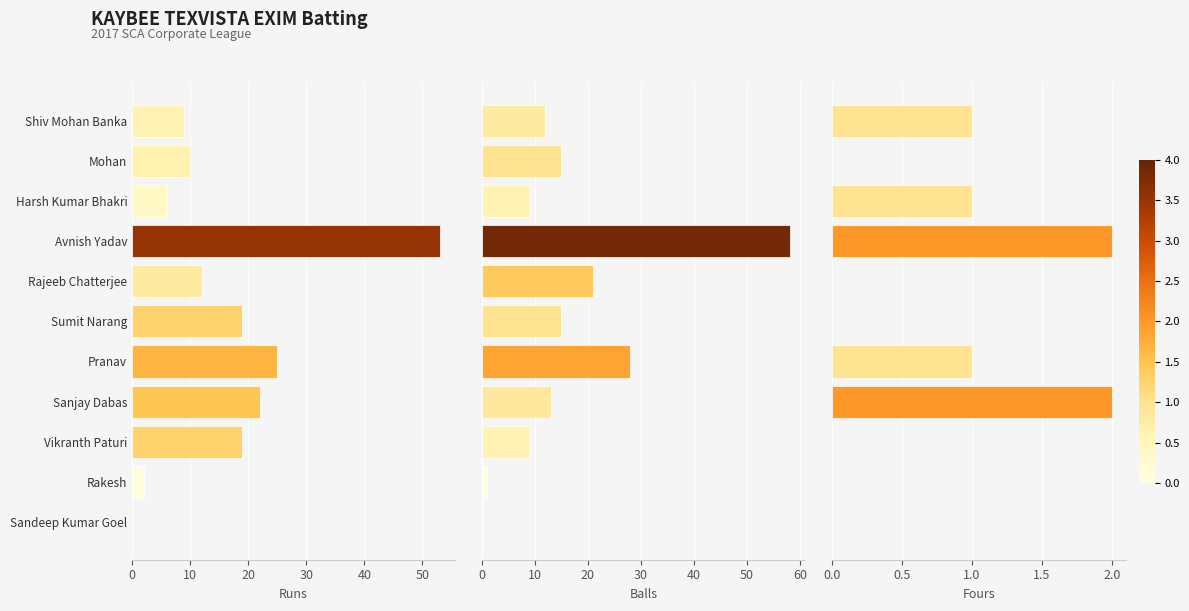

How many positive values does the Fours series have?

5